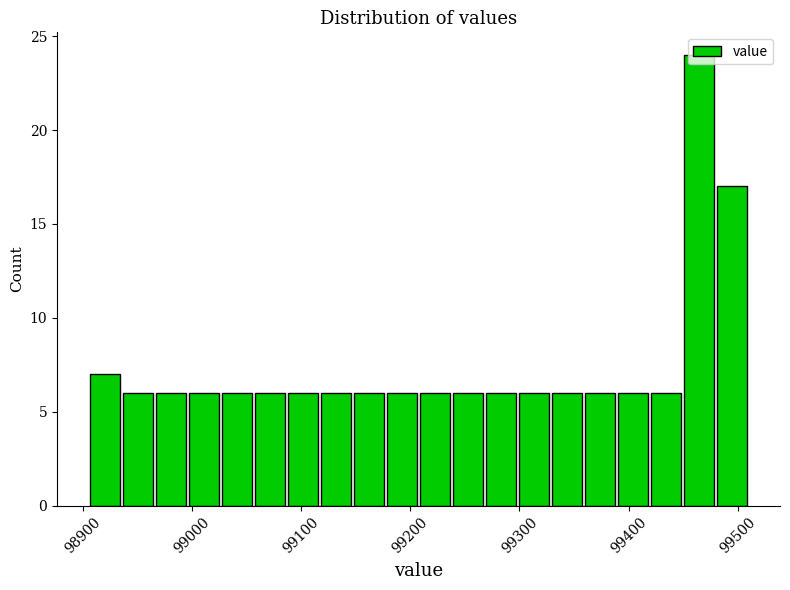

Around what value on the x-axis is the tallest bar? Give the approximate position of its centre, as read against the axis.

99460